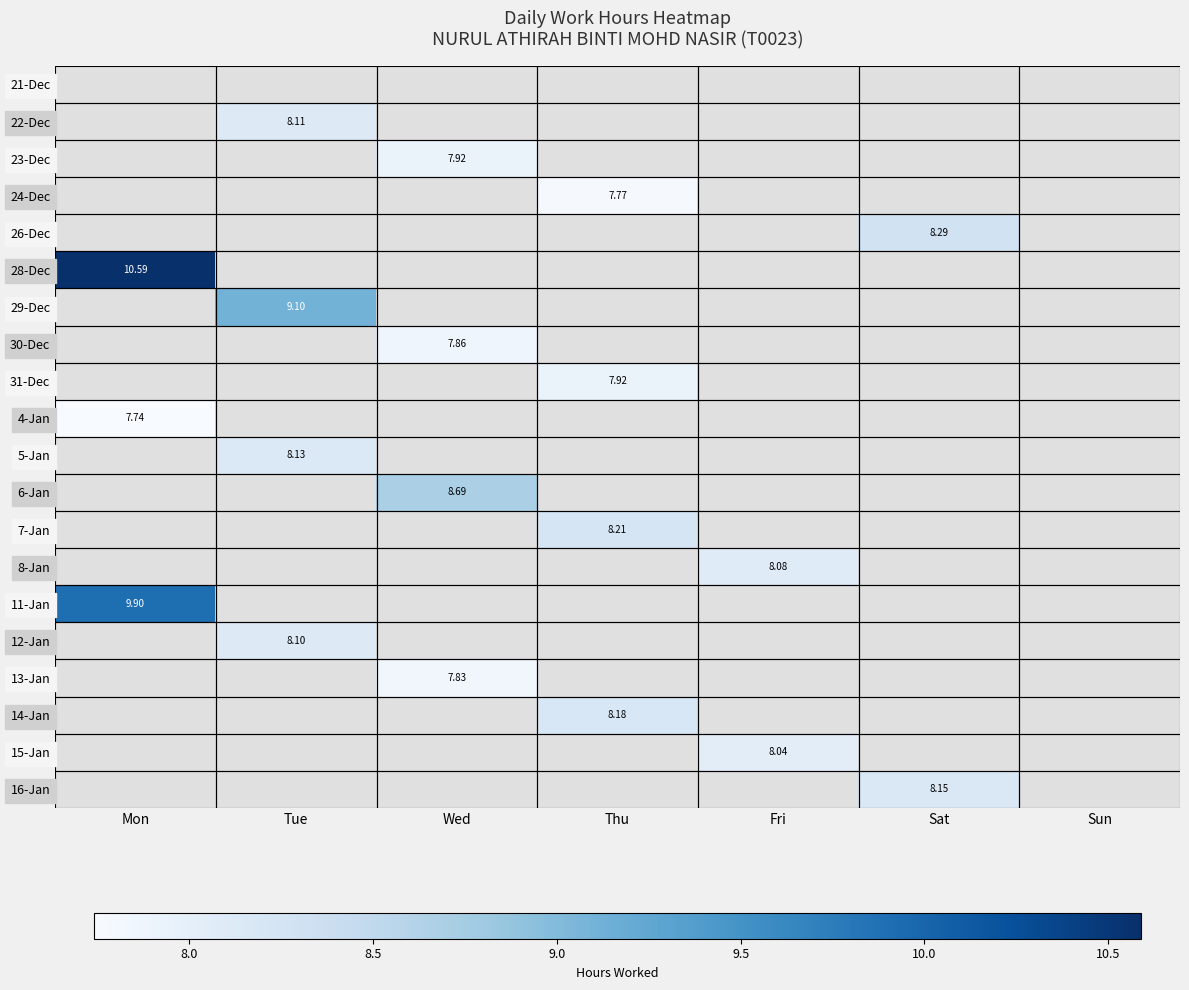

Which category has the highest value across all series?

Mon